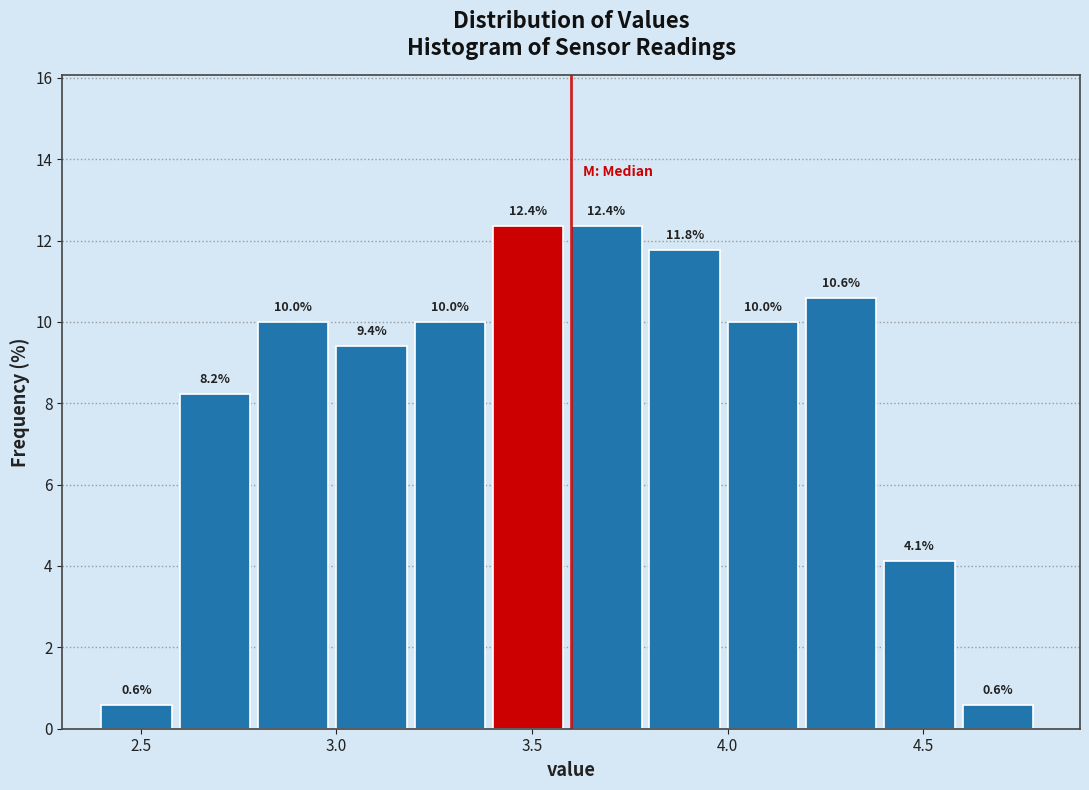

Reading left to right, transcribe this chart: for each bar, give the range it covers on the x-axis and its height.

2.4 to 2.6: 0.6
2.6 to 2.8: 8.2
2.8 to 3.0: 10.0
3.0 to 3.2: 9.4
3.2 to 3.4: 10.0
3.4 to 3.6: 12.4
3.6 to 3.8: 12.4
3.8 to 4.0: 11.8
4.0 to 4.2: 10.0
4.2 to 4.4: 10.6
4.4 to 4.6: 4.1
4.6 to 4.8: 0.6